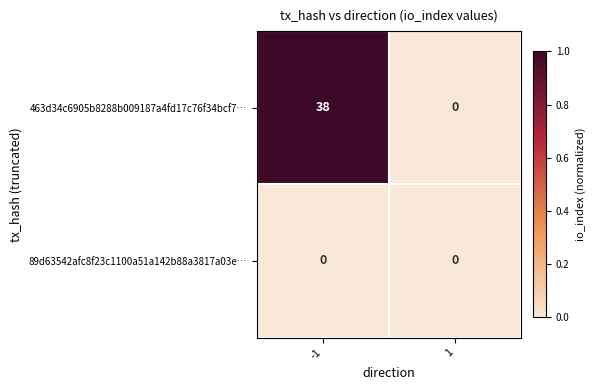

True or false: 463d34c6905b8288b009187a4fd17c76f34bcf7… has a value of 67 at -1.

False